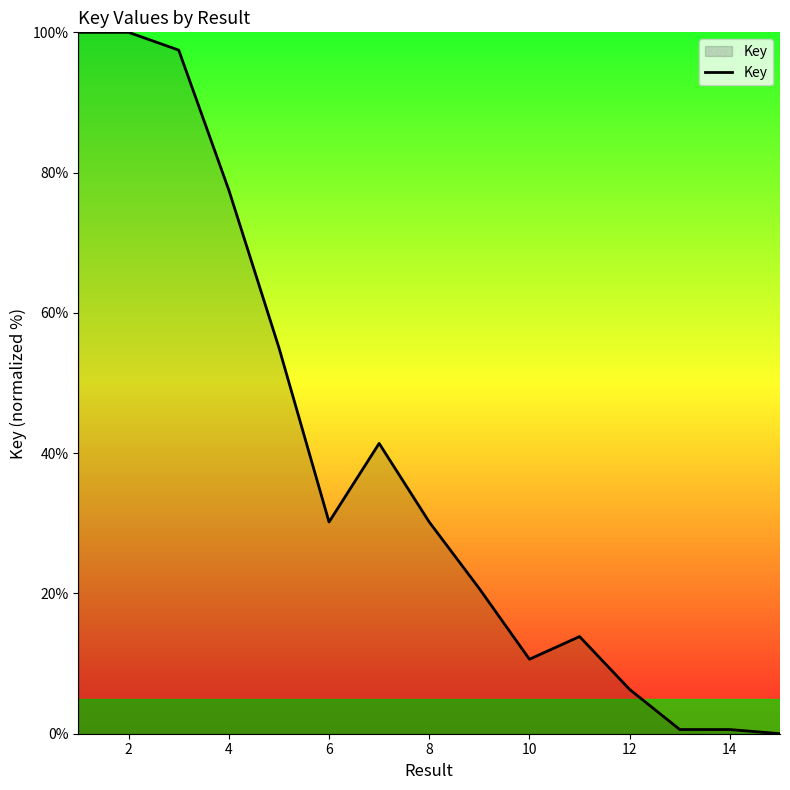

What is the greatest value displayed?

100.0